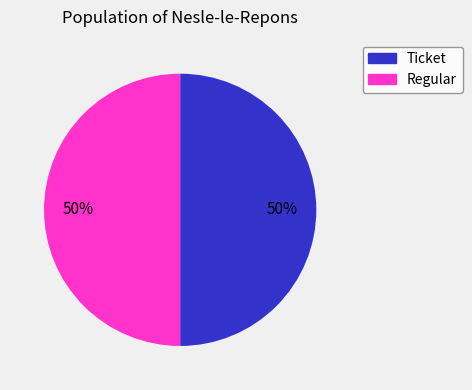

To the nearest percent, what is the combined percentage of Regular and Ticket?

100%